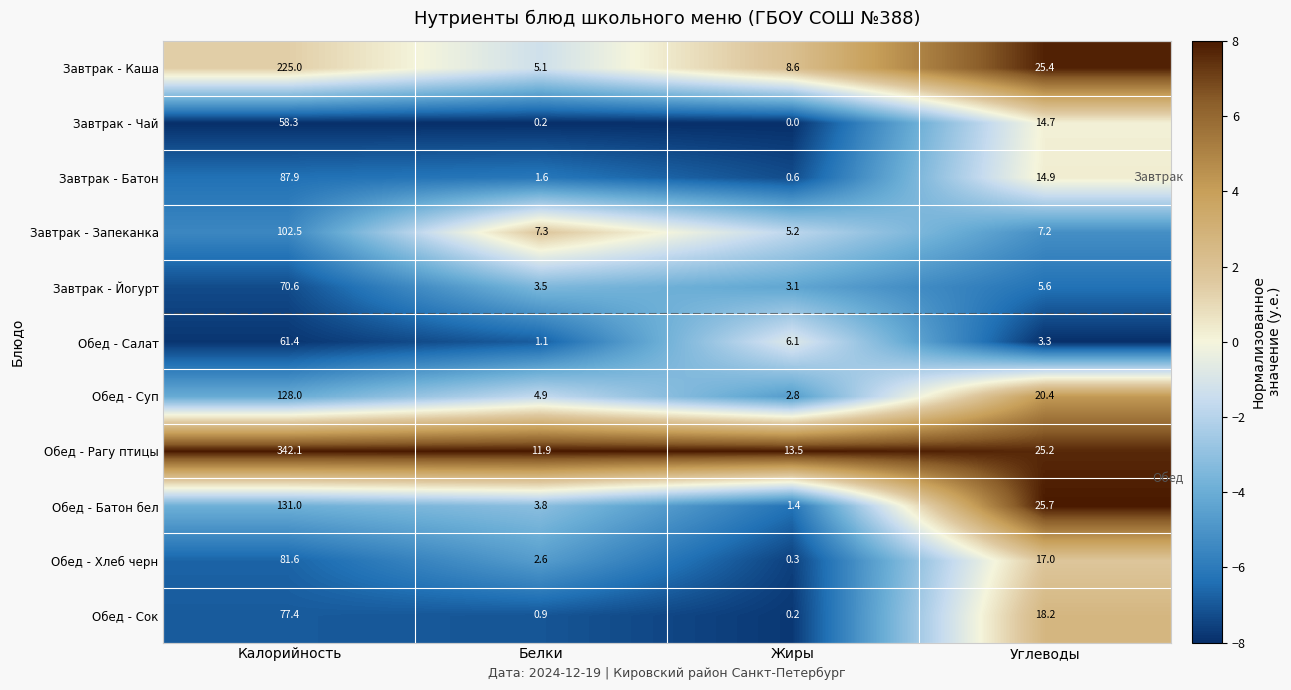

What is the smallest value displayed?

0.0